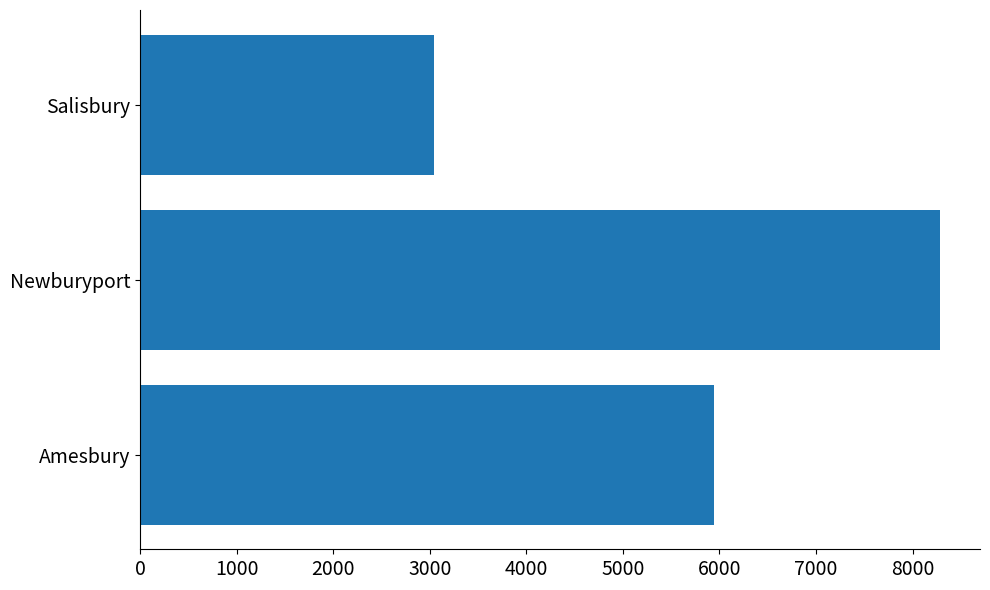

At which label is the value closest to 5661?

Amesbury